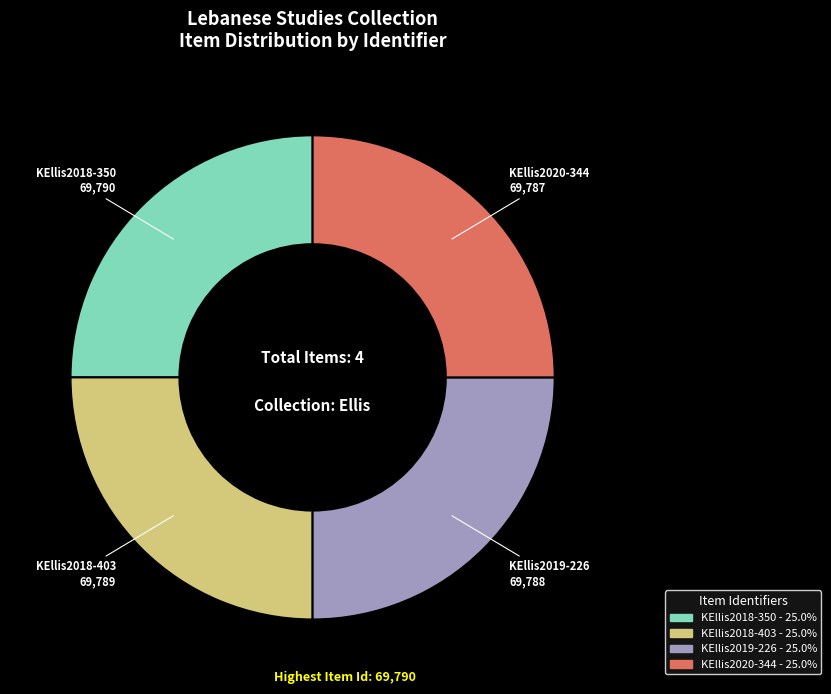

Approximately how many times larger is the value at KEllis2019-226 compared to KEllis2020-344?

1.0